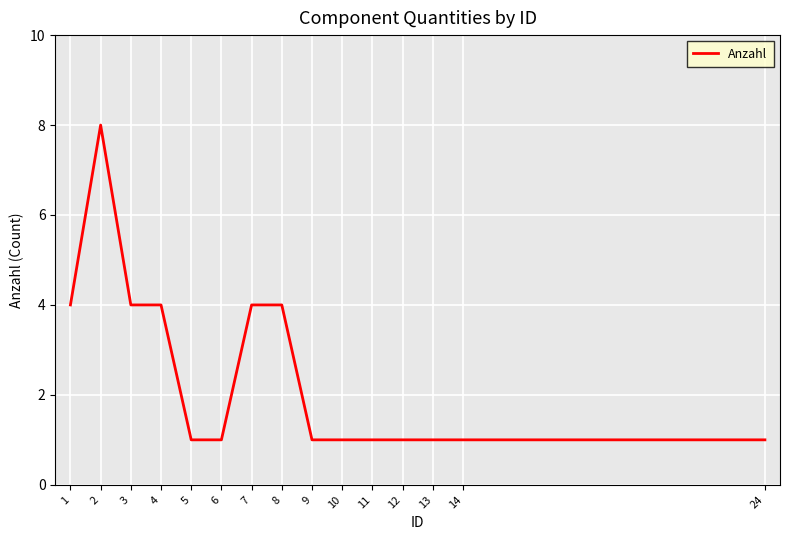

Between 3 and 6, which is larger?

3